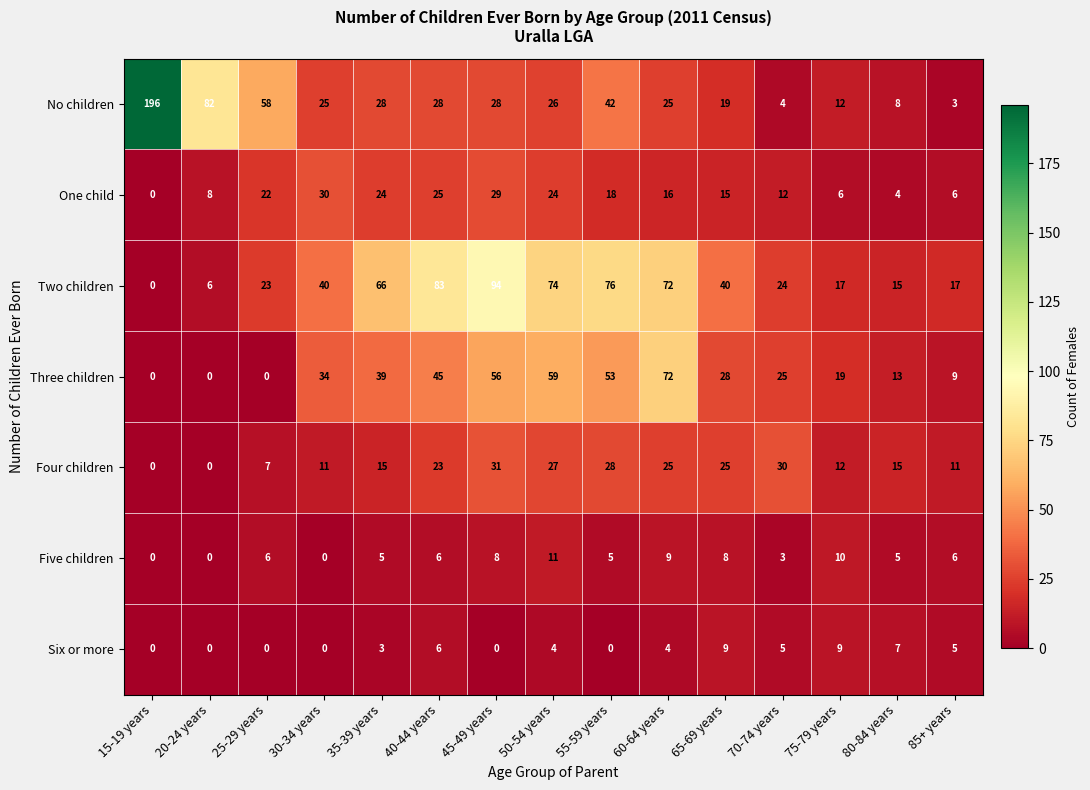

At which category does the chart reach its peak across all series?

15-19 years